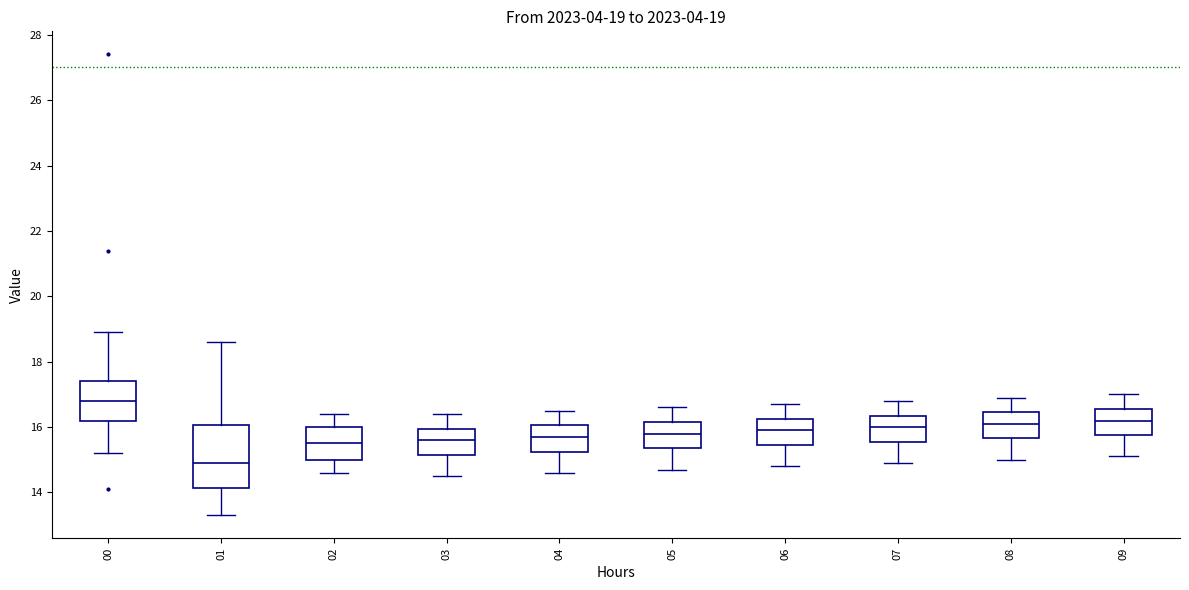

Which box is the tallest, from its lower edge to its upper edge?

01